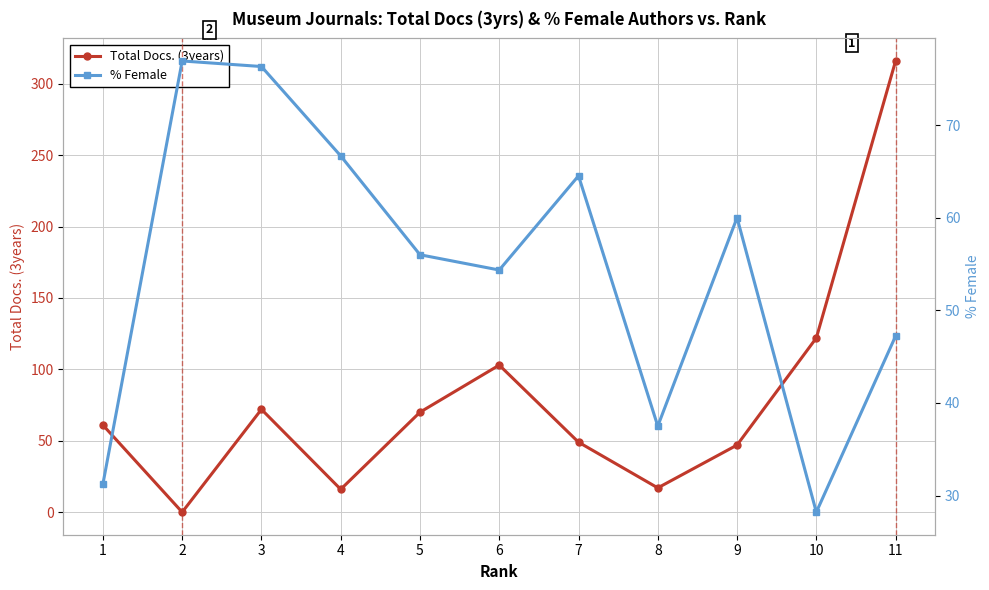

Which series changed the most between 5 and 8?

Total Docs. (3years)